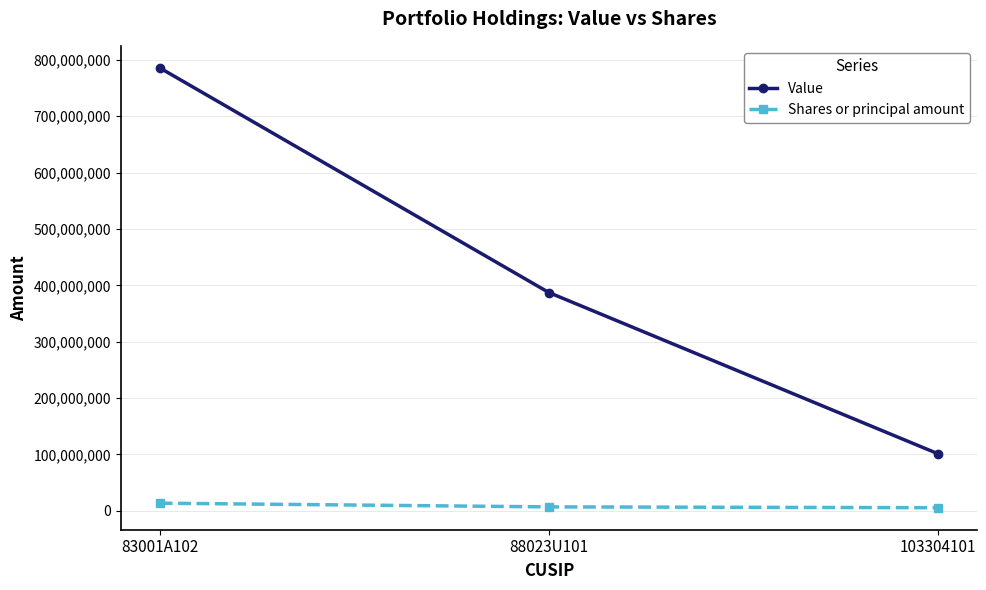

At 83001A102, list the series in order from largest to smallest.

Value, Shares or principal amount